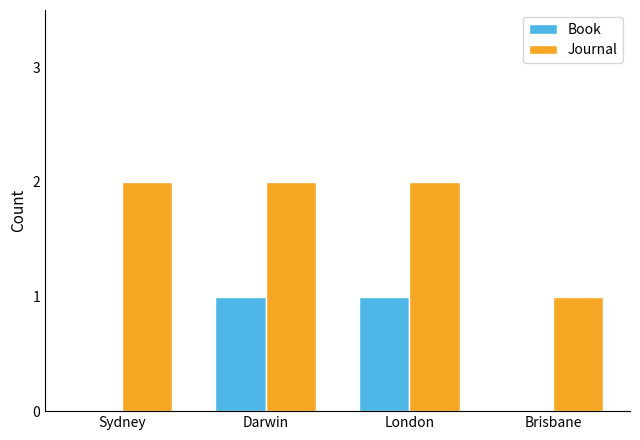

What is the sum of all Journal values?

7